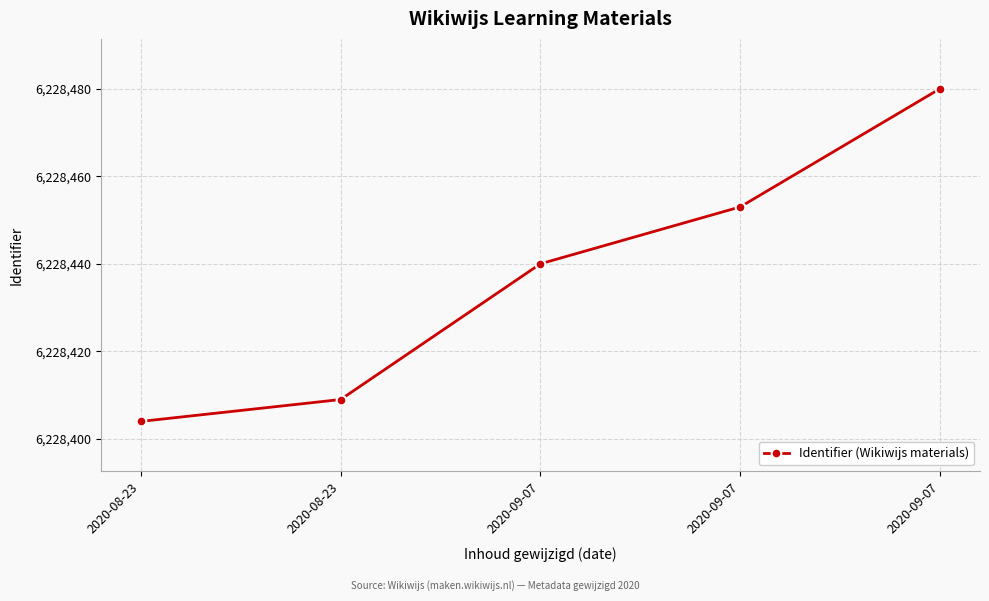

How many distinct data groups are displayed?

1